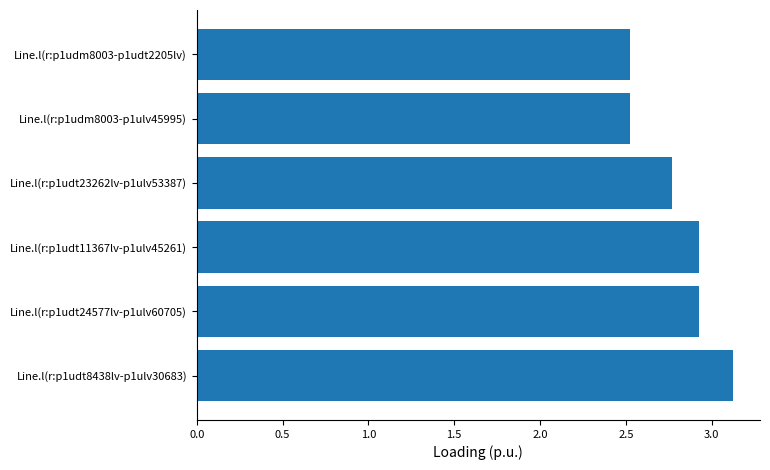

What is the change in value from Line.l(r:p1udm8003-p1ulv45995) to Line.l(r:p1udt23262lv-p1ulv53387)?

+0.2